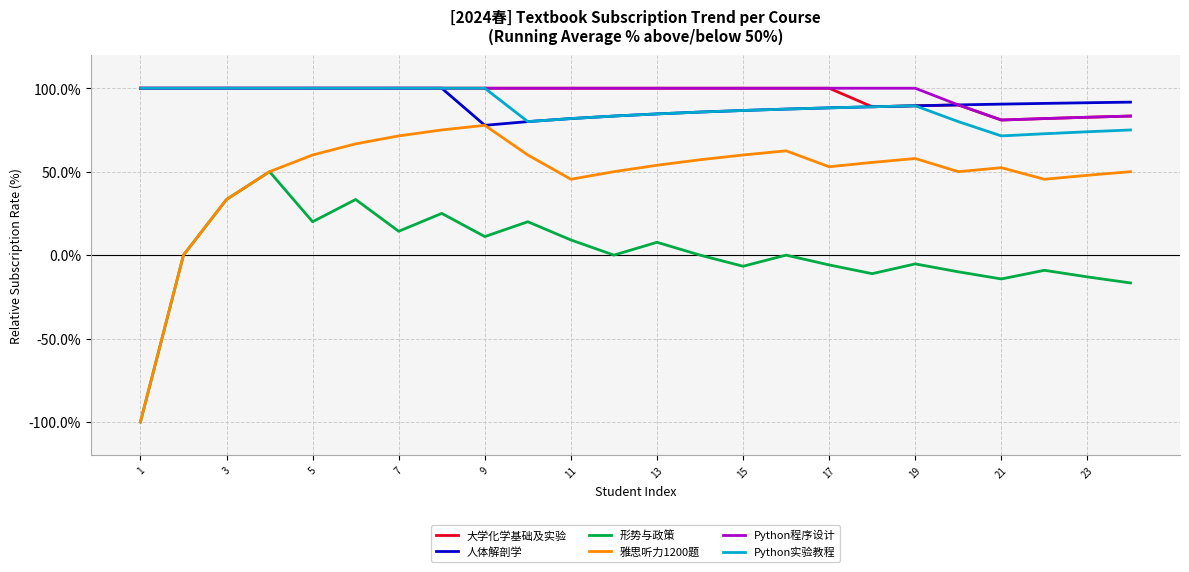

What is the maximum value for 雅思听力1200题?

77.8